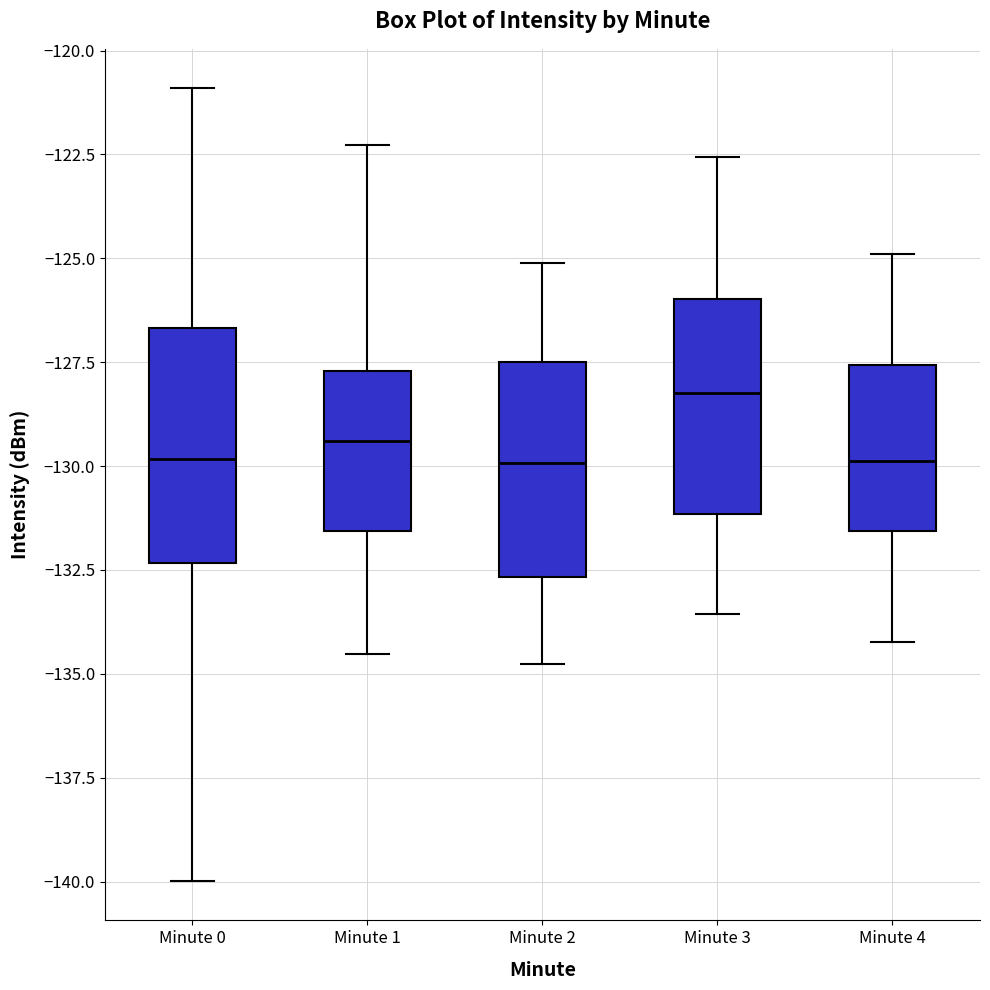

Which box has the highest median line?

Minute 3